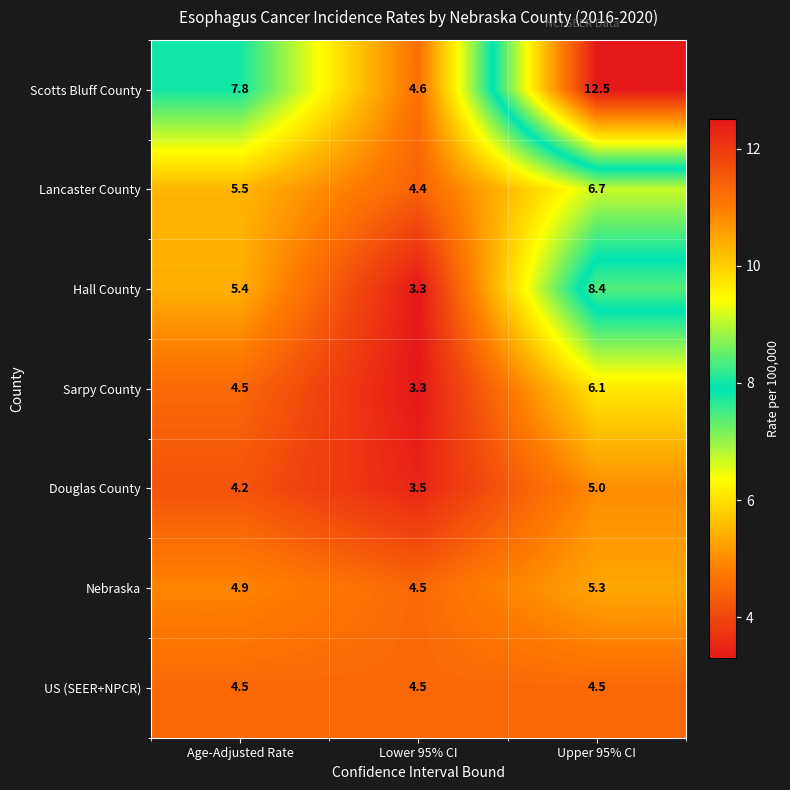

Between Age-Adjusted Rate and Upper 95% CI, which series saw the biggest shift?

Scotts Bluff County